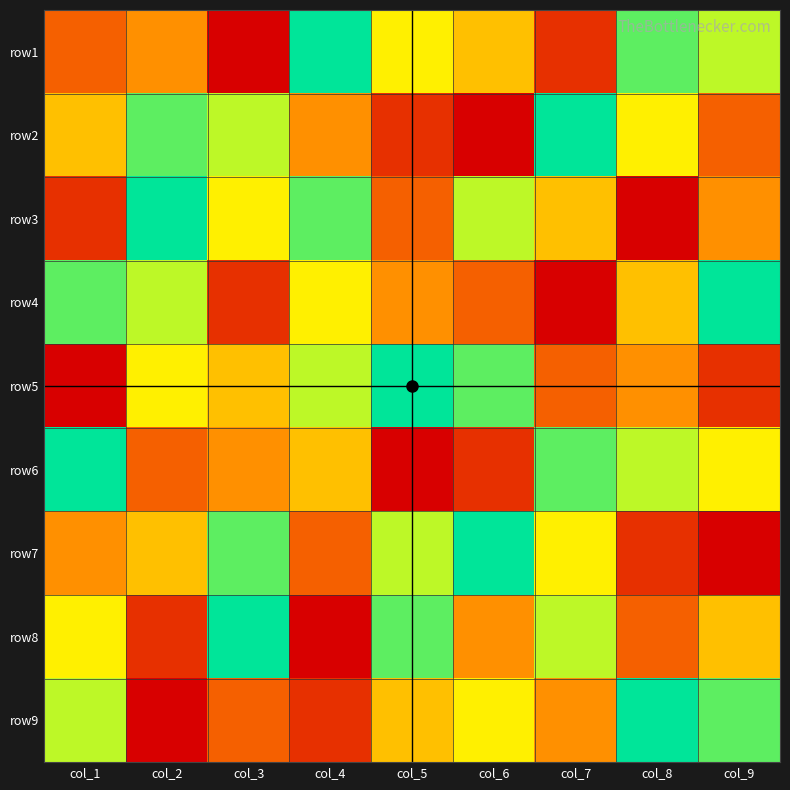

At which label does row6 first exceed 5?

col_1